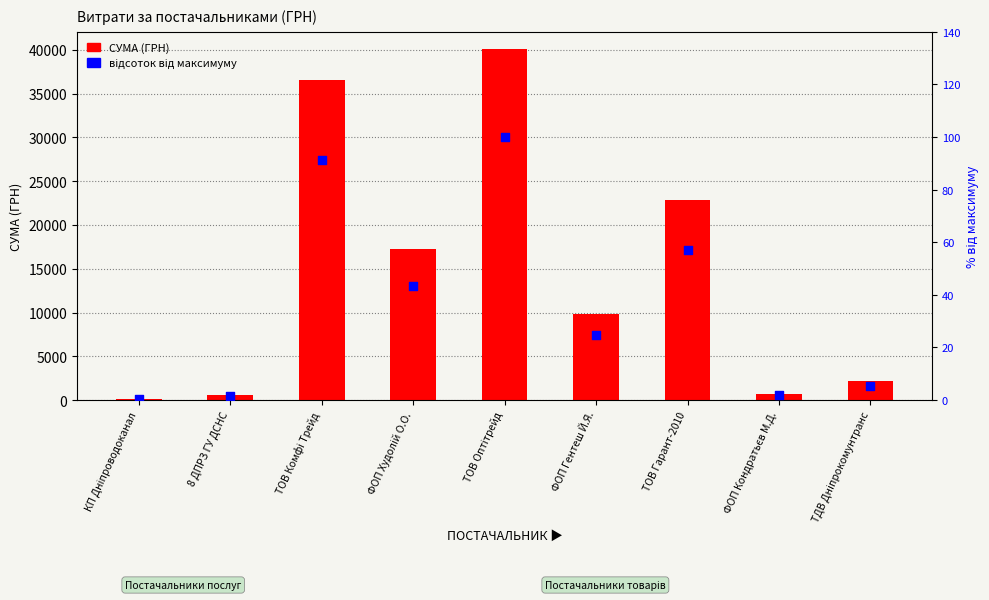

At how many categories does at least one series exceed 30393?

2